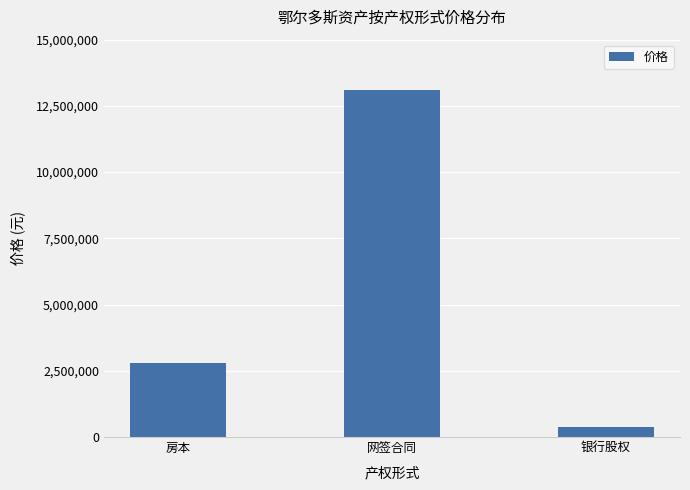

How many bars are there in total?

3